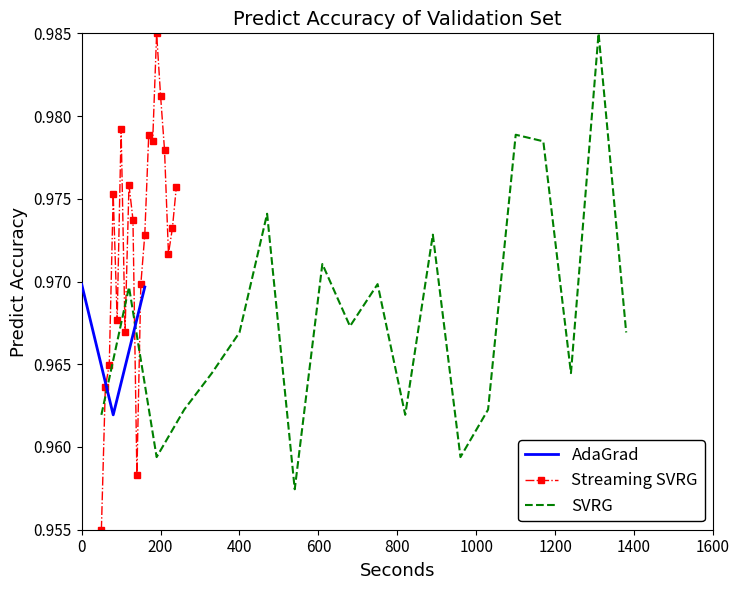

At how many categories does at least one series exceed 0?

20